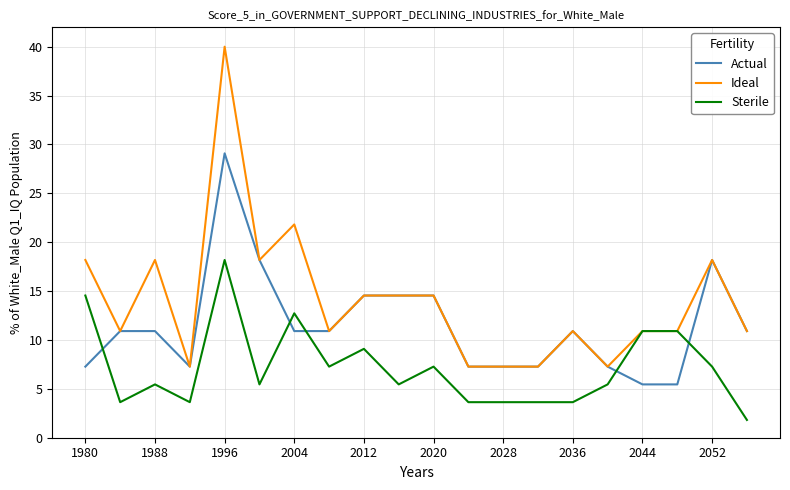

True or false: Sterile and Actual cross at least once.

True